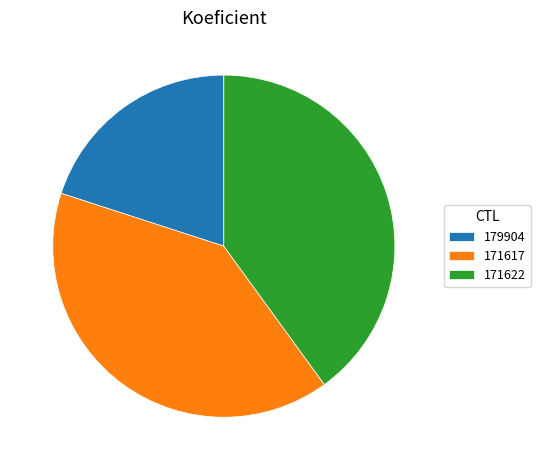

Which slice is the smallest?

179904